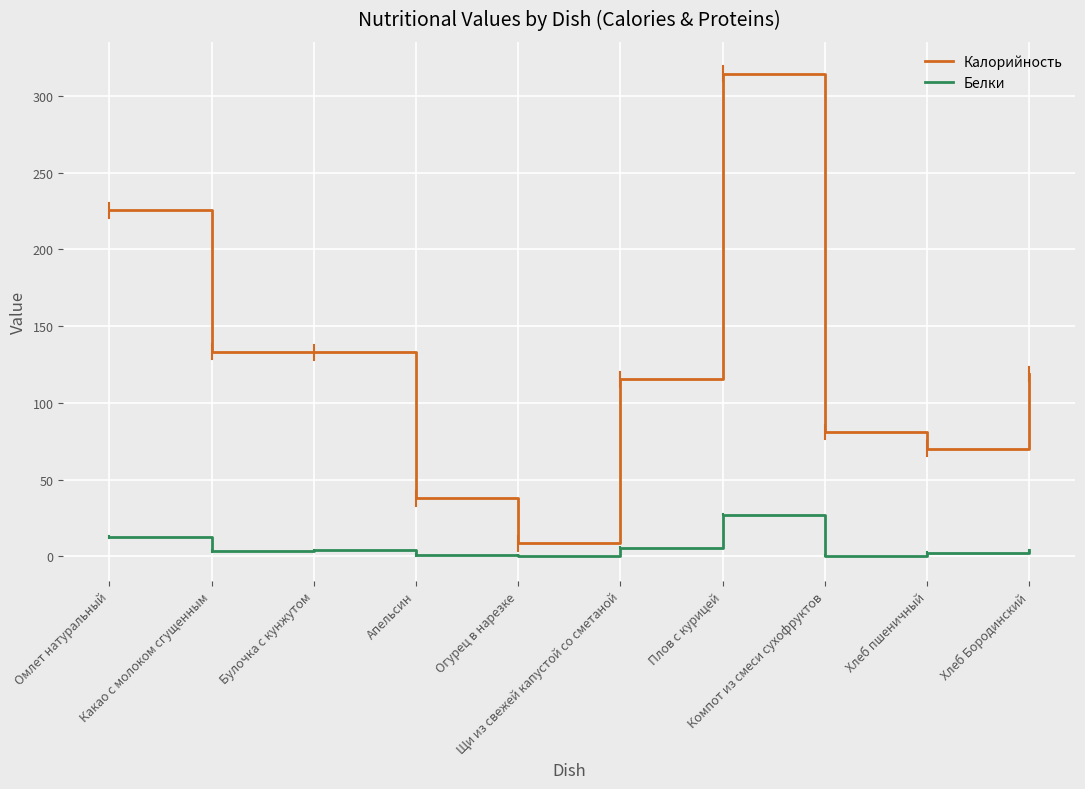

At which category is the sum across all series the highest?

Плов с курицей